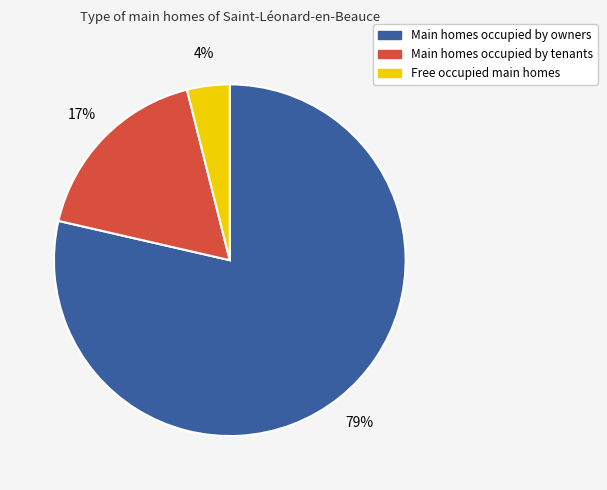

To the nearest percent, what is the average slice percentage?

33%